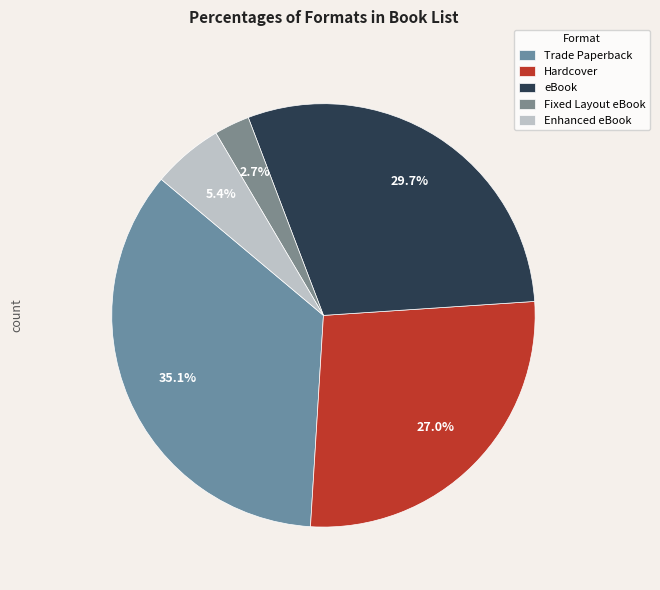

Is the sum of Trade Paperback and Hardcover greater than half?

Yes